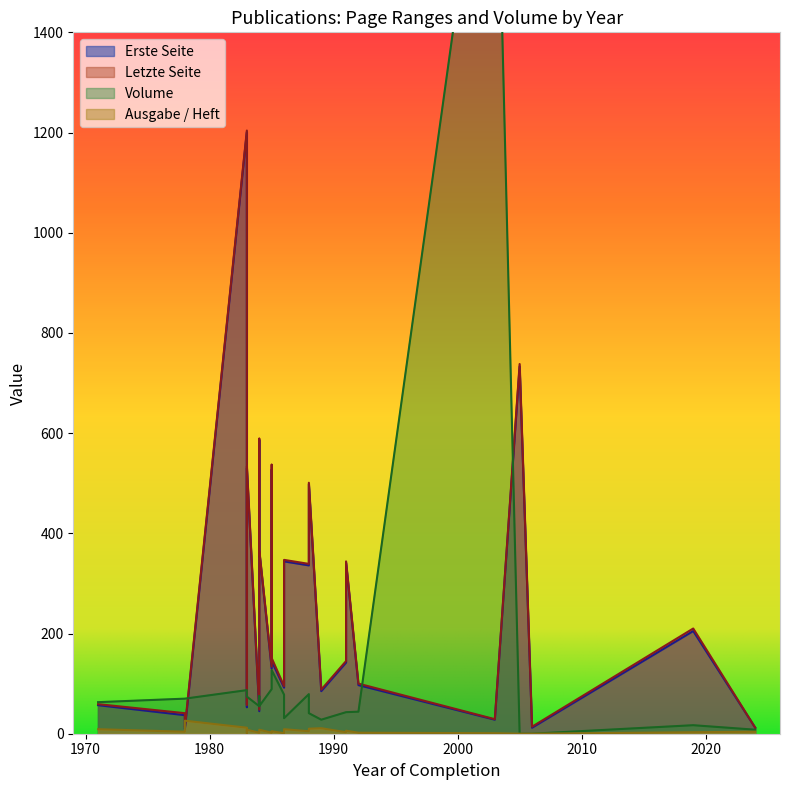

Which label corresponds to the largest value in the chart?

2003